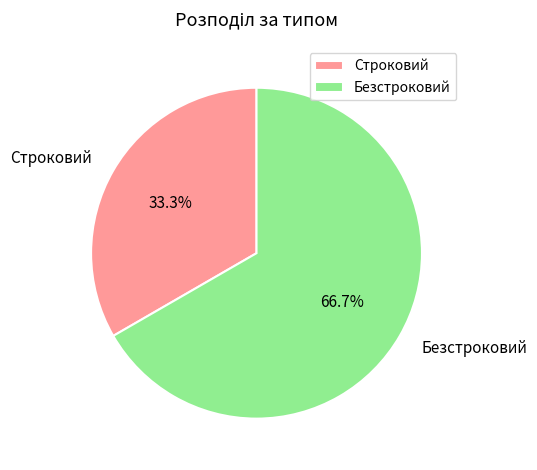

To the nearest percent, what is the difference between the Безстроковий and Строковий slice percentages?

33%